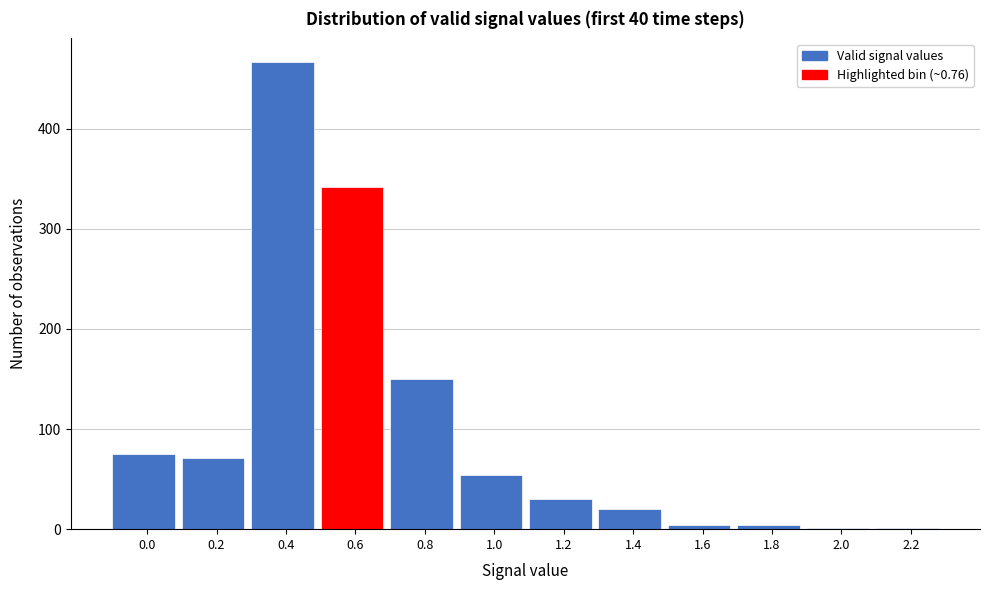

Reading right to left, transcribe all the data shown in this chart.

2.2=1	2.0=1	1.8=4	1.6=4	1.4=20	1.2=30	1.0=54	0.8=150	0.6=342	0.4=467	0.2=71	0.0=75